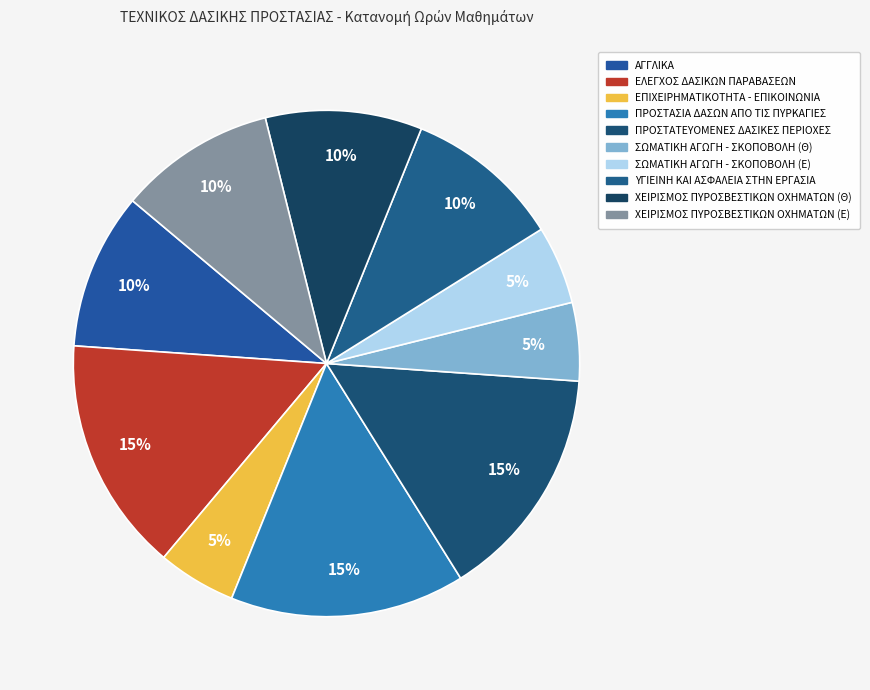

Rank the categories by value from lowest to highest.

ΕΠΙΧΕΙΡΗΜΑΤΙΚΟΤΗΤΑ - ΕΠΙΚΟΙΝΩΝΙΑ, ΣΩΜΑΤΙΚΗ ΑΓΩΓΗ - ΣΚΟΠΟΒΟΛΗ (Θ), ΣΩΜΑΤΙΚΗ ΑΓΩΓΗ - ΣΚΟΠΟΒΟΛΗ (Ε), ΑΓΓΛΙΚΑ, ΥΓΙΕΙΝΗ ΚΑΙ ΑΣΦΑΛΕΙΑ ΣΤΗΝ ΕΡΓΑΣΙΑ, ΧΕΙΡΙΣΜΟΣ ΠΥΡΟΣΒΕΣΤΙΚΩΝ ΟΧΗΜΑΤΩΝ (Θ), ΧΕΙΡΙΣΜΟΣ ΠΥΡΟΣΒΕΣΤΙΚΩΝ ΟΧΗΜΑΤΩΝ (Ε), ΕΛΕΓΧΟΣ ΔΑΣΙΚΩΝ ΠΑΡΑΒΑΣΕΩΝ, ΠΡΟΣΤΑΣΙΑ ΔΑΣΩΝ ΑΠΟ ΤΙΣ ΠΥΡΚΑΓΙΕΣ, ΠΡΟΣΤΑΤΕΥΟΜΕΝΕΣ ΔΑΣΙΚΕΣ ΠΕΡΙΟΧΕΣ